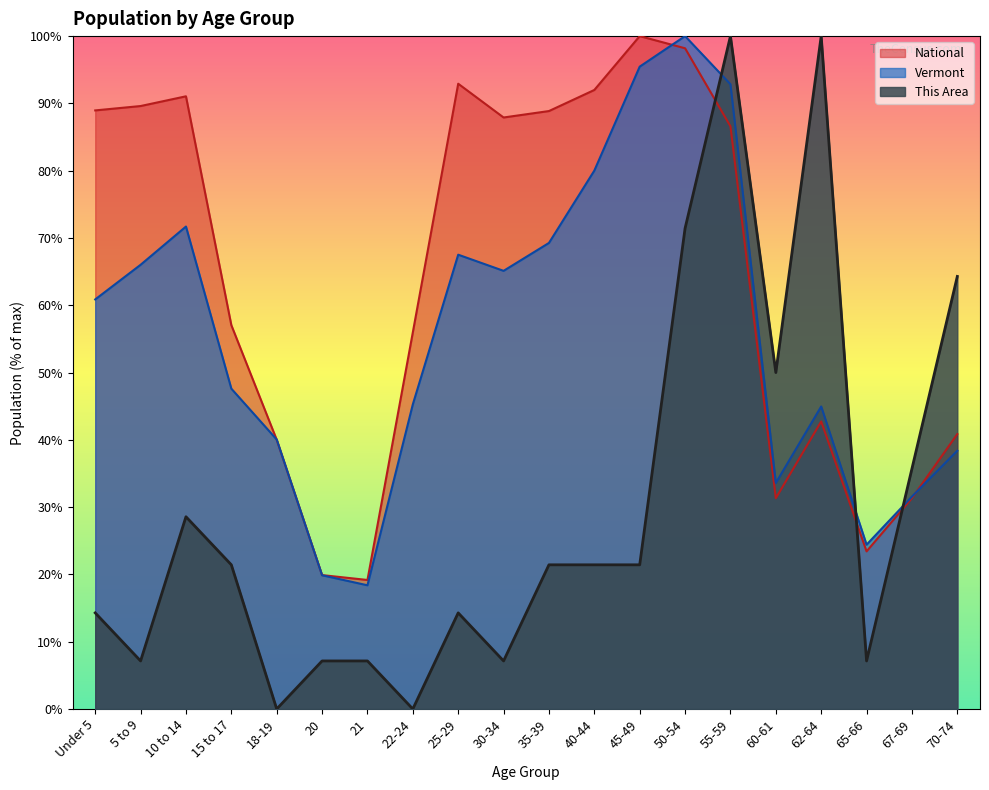

At which category is the sum across all series the highest?

55-59